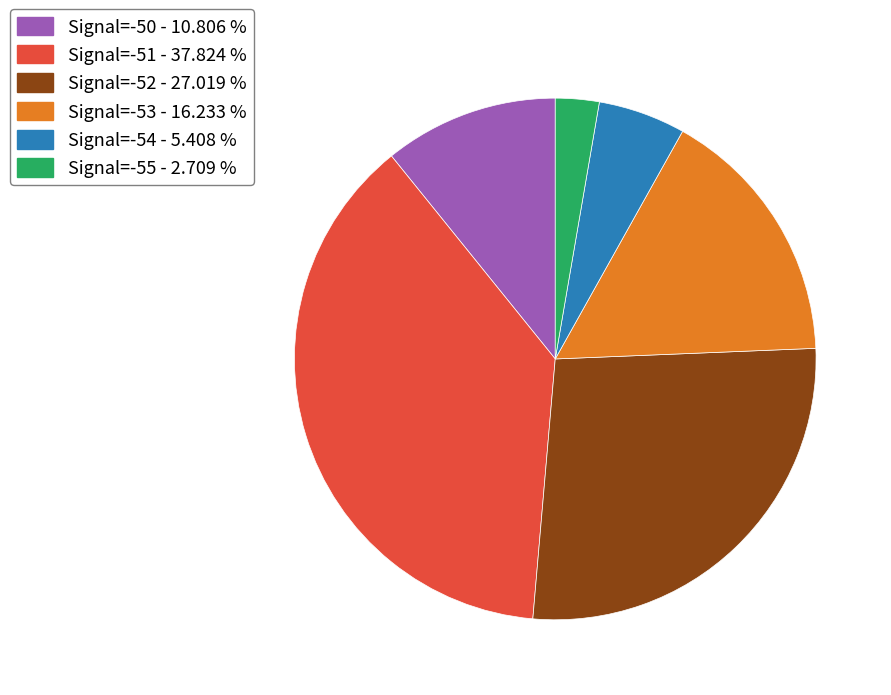

Count the number of slices in the pie.

6